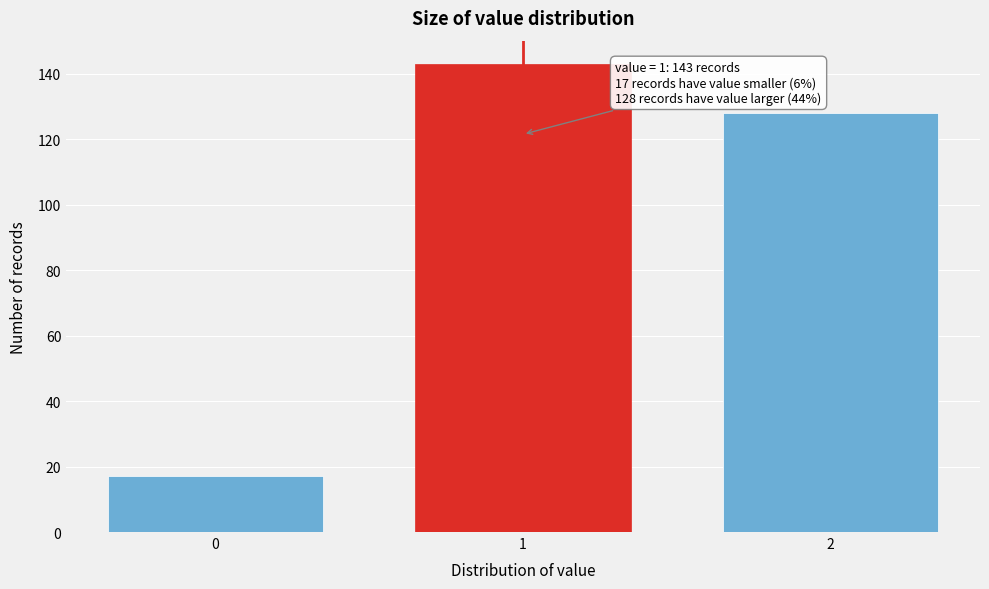

Reading right to left, what are all the values shown in this chart?

128	143	17